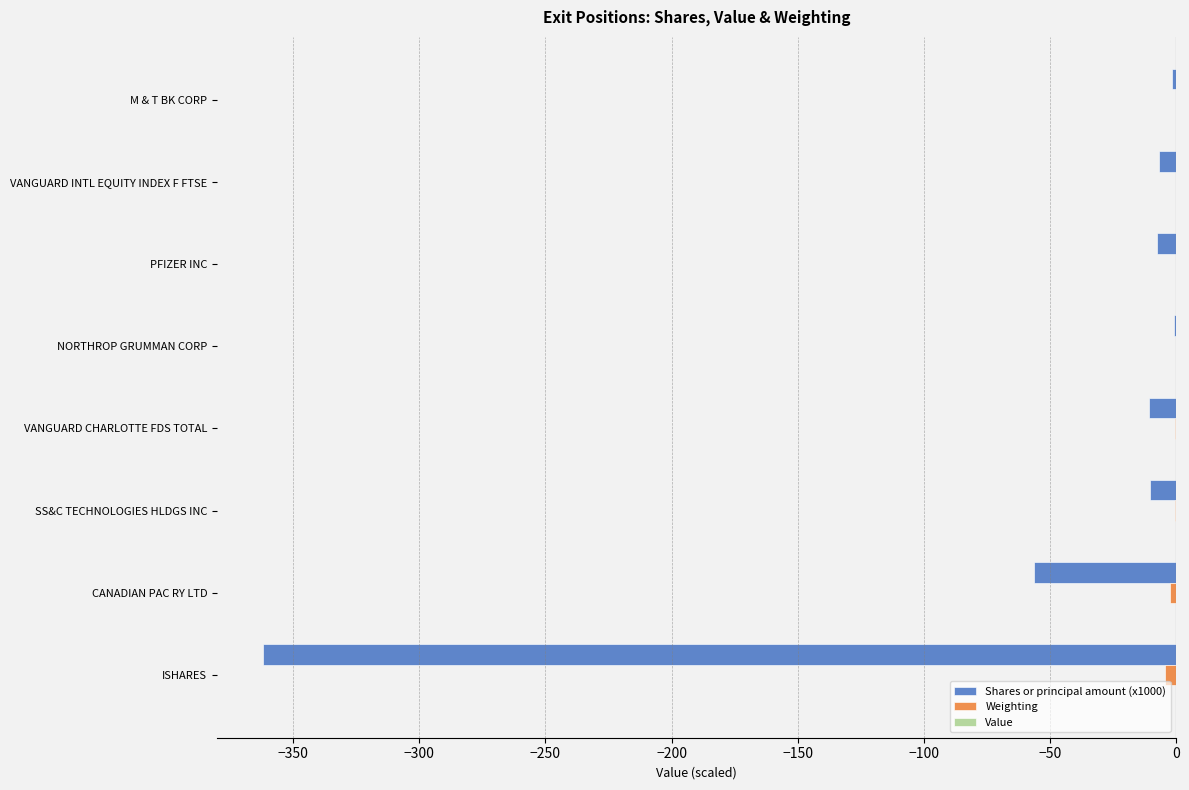

The value of Shares or principal amount (x1000) at CANADIAN PAC RY LTD is -56.5. True or false?

True